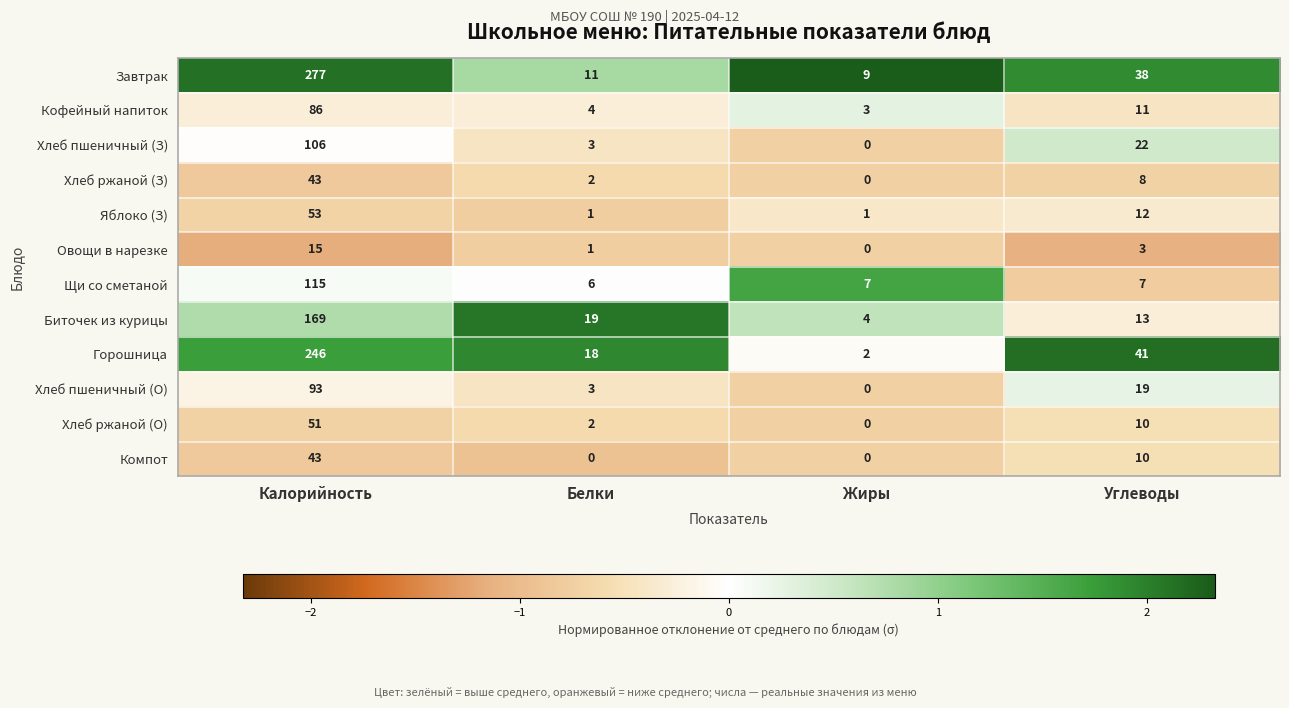

Is it true that Хлеб пшеничный (О) equals 37 at Жиры?

False